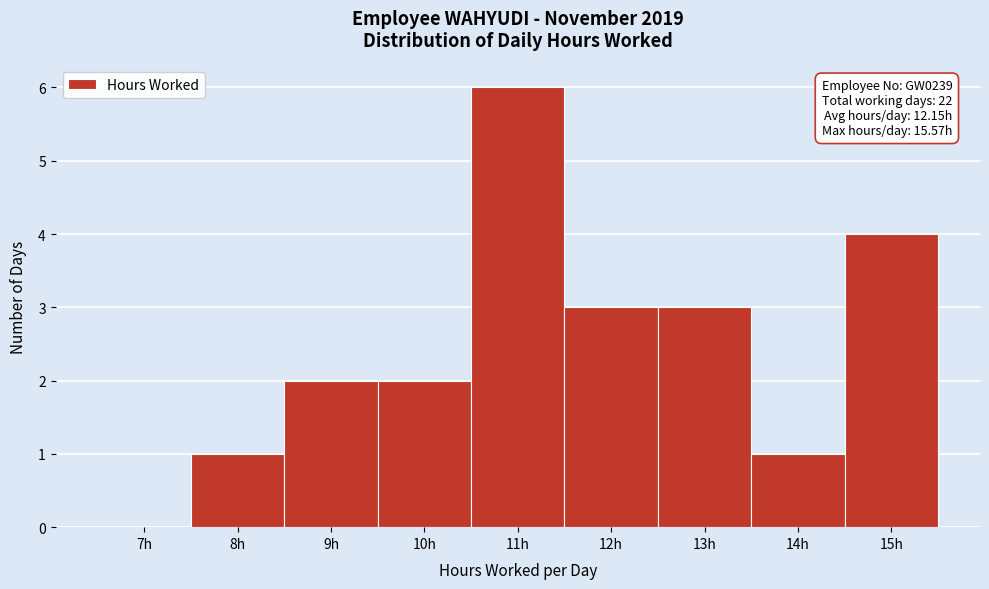

Reading left to right, transcribe all the data shown in this chart.

7h=0	8h=1	9h=2	10h=2	11h=6	12h=3	13h=3	14h=1	15h=4